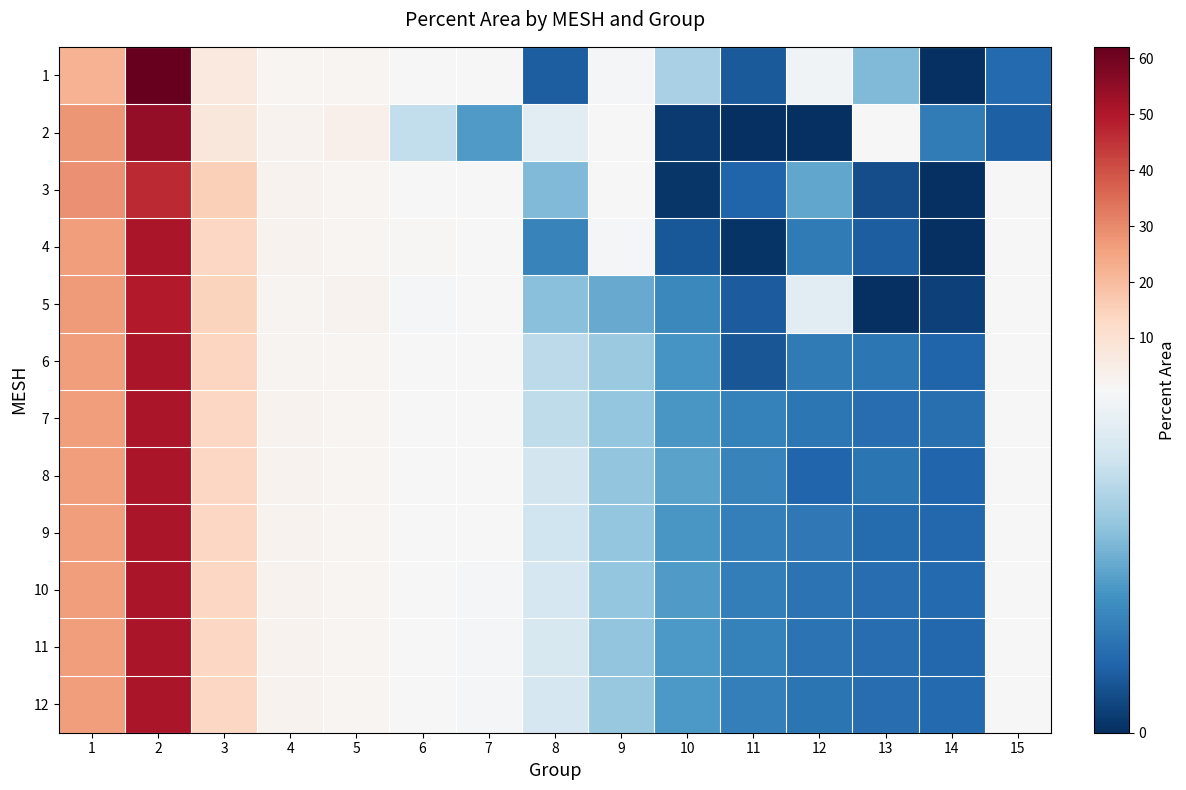

Reading left to right, list all the values displayed in this chart.

1: 1=22.1	2=62.1	3=7.0	4=2.1	5=1.8	6=1.2	7=1.0	8=0.1	9=0.7	10=0.5	11=0.1	12=0.7	13=0.4	14=0.0	15=0.2
2: 1=27.6	2=54.8	3=7.8	4=2.7	5=3.6	6=0.6	7=0.3	8=0.7	9=0.8	10=0.0	11=0.0	12=0.0	13=0.8	14=0.2	15=0.1
3: 1=28.9	2=46.5	3=15.5	4=2.8	5=1.8	6=0.9	7=0.8	8=0.4	9=0.8	10=0.0	11=0.1	12=0.3	13=0.1	14=0.0	15=1.0
4: 1=26.2	2=50.9	3=13.3	4=3.0	5=2.0	6=1.4	7=0.8	8=0.2	9=0.7	10=0.1	11=0.0	12=0.2	13=0.1	14=0.0	15=1.1
5: 1=26.6	2=49.5	3=14.3	4=2.5	5=2.8	6=0.7	7=0.7	8=0.4	9=0.4	10=0.3	11=0.1	12=0.6	13=0.0	14=0.0	15=1.0
6: 1=26.3	2=50.6	3=13.9	4=2.6	5=1.7	6=1.1	7=0.9	8=0.5	9=0.5	10=0.3	11=0.1	12=0.2	13=0.2	14=0.1	15=1.0
7: 1=26.6	2=50.6	3=13.5	4=2.8	5=1.8	6=1.0	7=0.8	8=0.5	9=0.4	10=0.3	11=0.2	12=0.2	13=0.2	14=0.2	15=0.9
8: 1=26.5	2=50.6	3=13.5	4=2.8	5=1.8	6=1.0	7=0.7	8=0.6	9=0.4	10=0.3	11=0.2	12=0.1	13=0.2	14=0.1	15=0.9
9: 1=26.4	2=50.7	3=13.5	4=2.8	5=1.8	6=1.1	7=0.7	8=0.6	9=0.4	10=0.3	11=0.2	12=0.2	13=0.2	14=0.2	15=0.9
10: 1=26.3	2=50.6	3=13.6	4=2.9	5=1.8	6=1.1	7=0.7	8=0.6	9=0.4	10=0.3	11=0.2	12=0.2	13=0.2	14=0.2	15=0.9
11: 1=26.2	2=50.6	3=13.6	4=2.9	5=1.8	6=1.1	7=0.7	8=0.6	9=0.4	10=0.3	11=0.2	12=0.2	13=0.2	14=0.2	15=0.9
12: 1=26.2	2=50.6	3=13.7	4=2.9	5=1.8	6=1.1	7=0.7	8=0.6	9=0.5	10=0.3	11=0.2	12=0.2	13=0.2	14=0.2	15=0.9